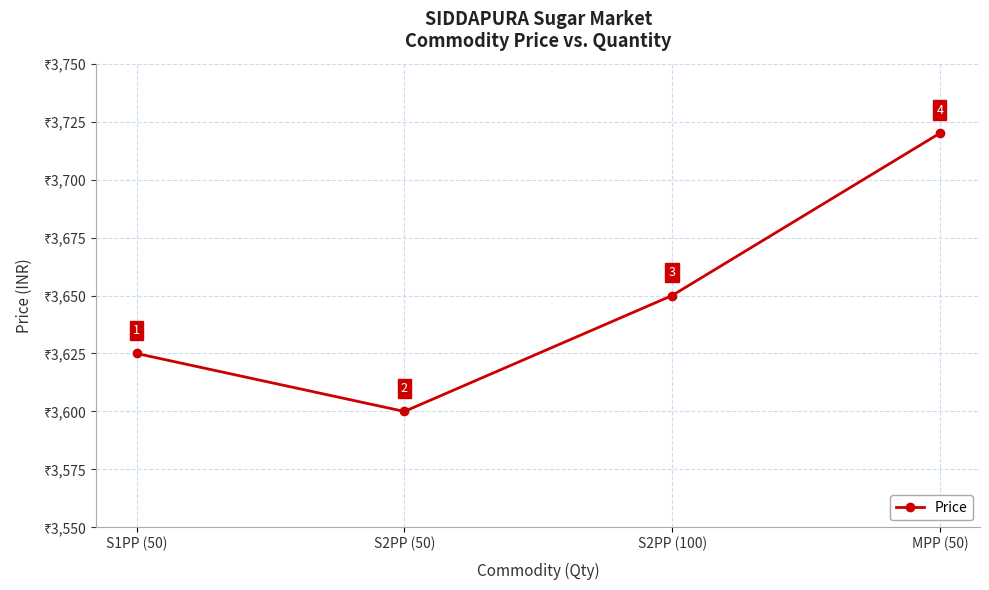

How many distinct data groups are displayed?

1